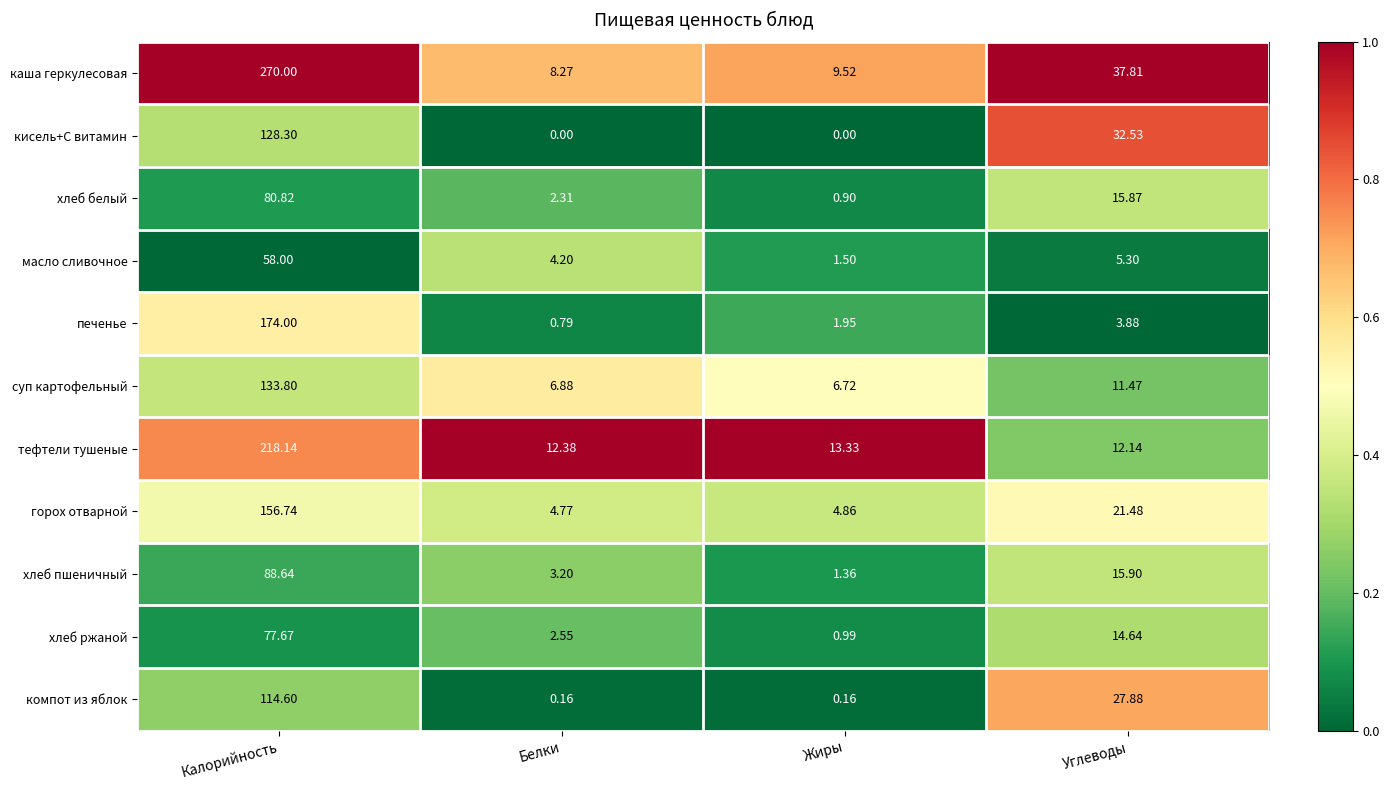

Which series has the widest spread of values?

каша геркулесовая